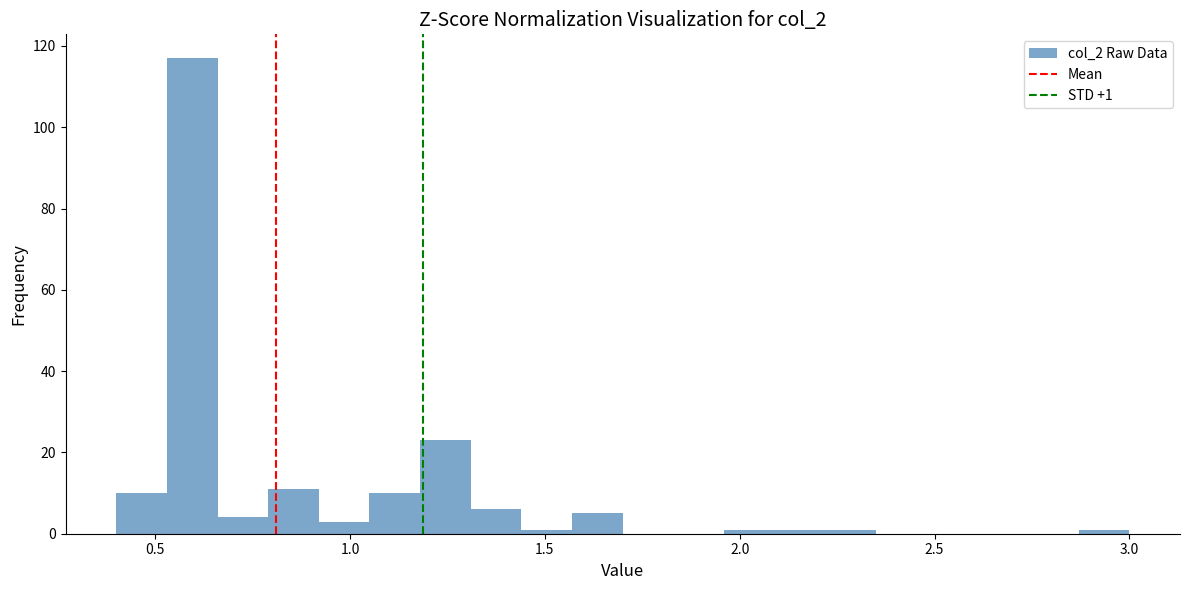

Around what value on the x-axis is the tallest bar? Give the approximate position of its centre, as read against the axis.

0.60